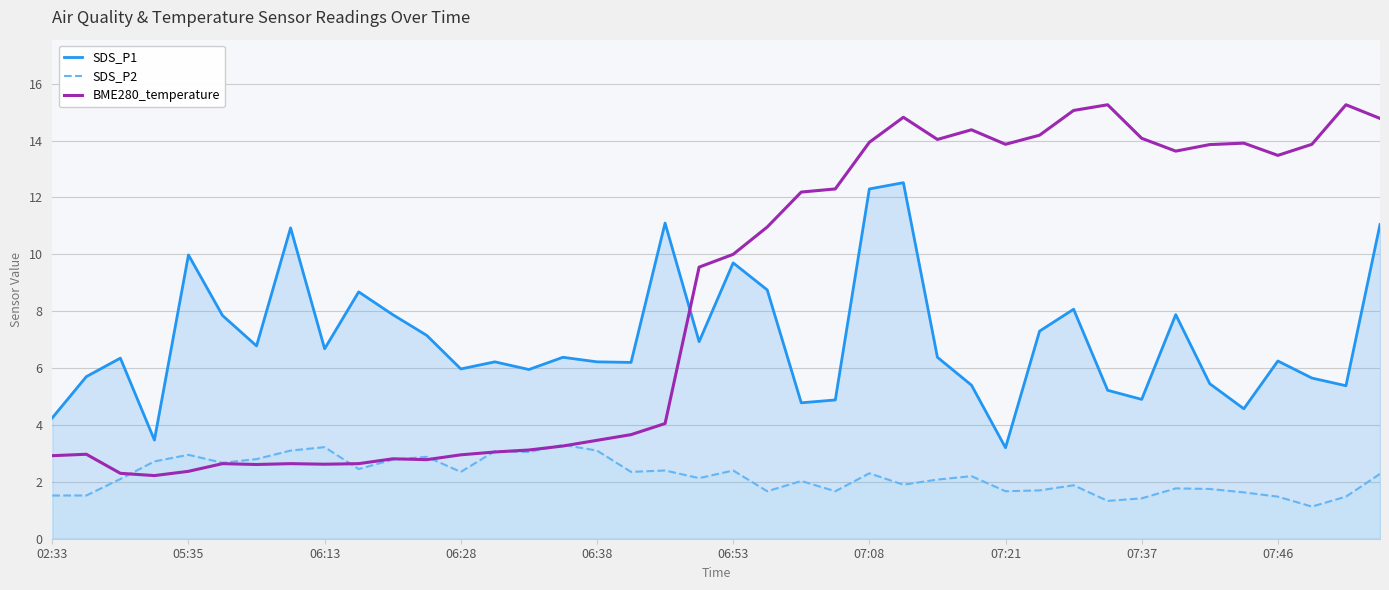

The SDS_P1 series shows 2.5 at 19. True or false?

False